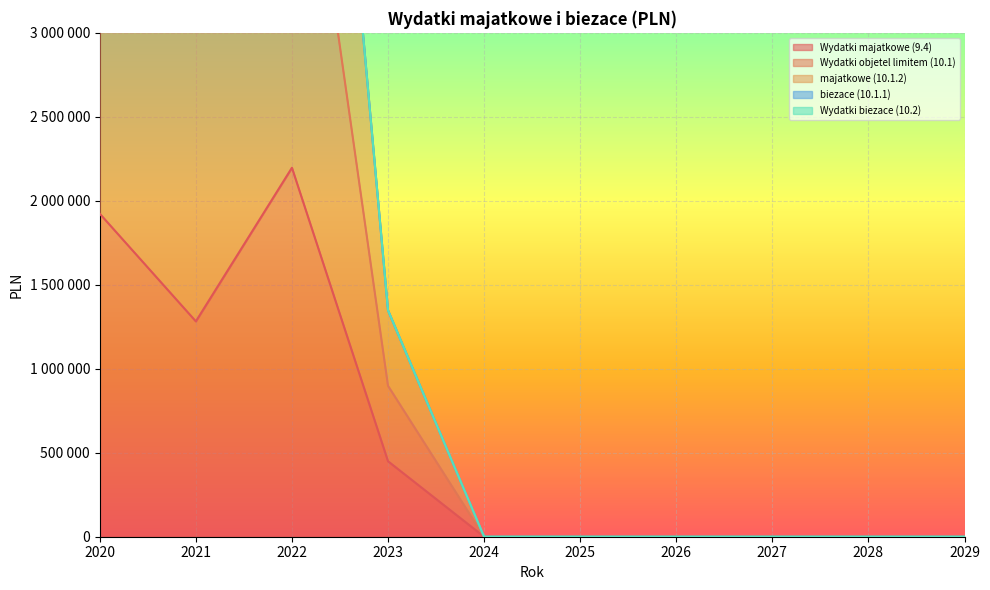

List the labels in order of majatkowe (10.1.2) value, smallest first.

2024, 2025, 2026, 2027, 2028, 2029, 2023, 2021, 2020, 2022